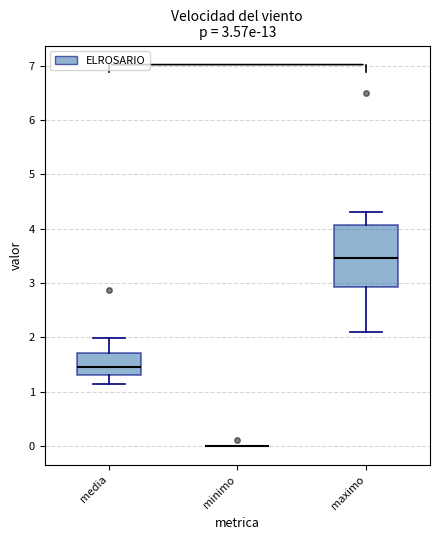

Comparing the boxes themselves (not the whiskers), which one is the tallest?

maximo